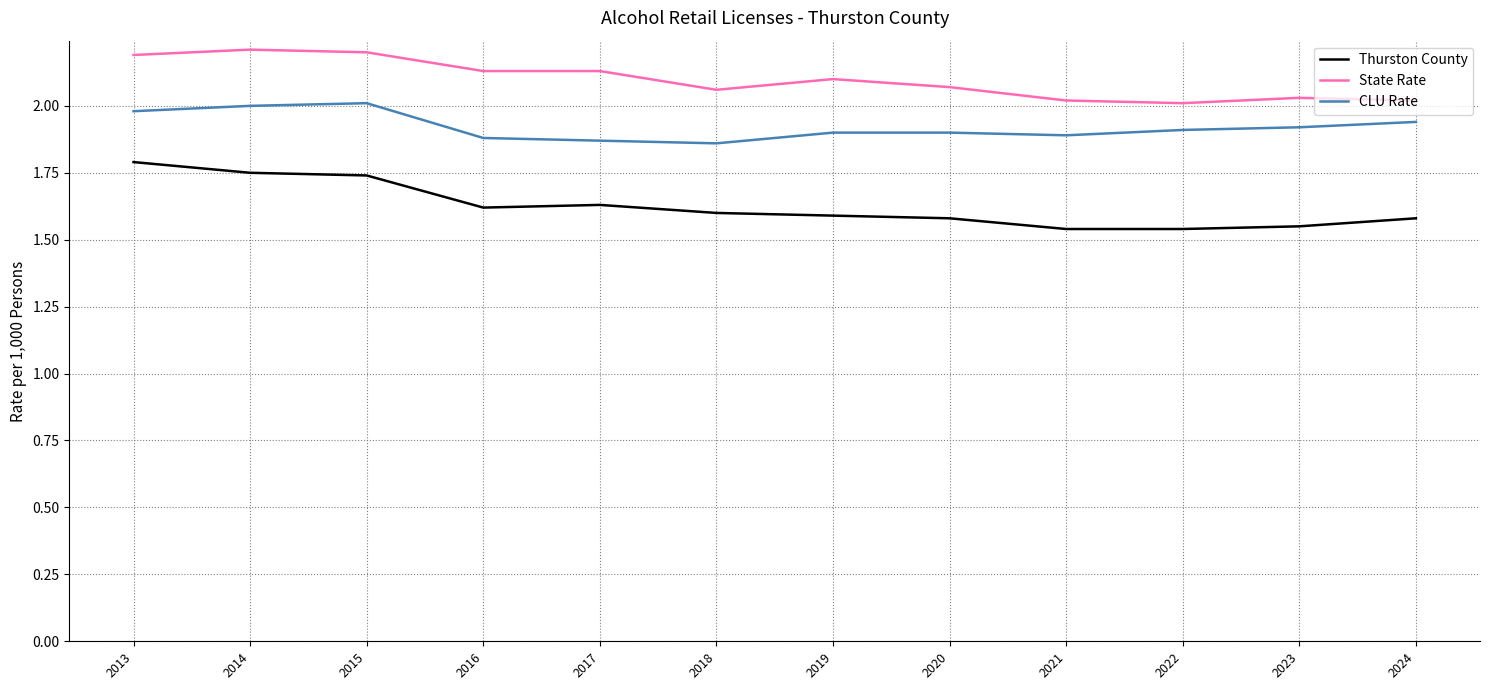

List the series in order of their peak value, highest first.

State Rate, CLU Rate, Thurston County